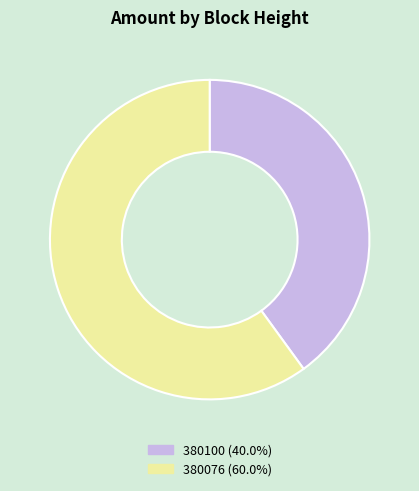

What is the ratio of the value at 380076 (60.0%) to the value at 380100 (40.0%)?

1.5